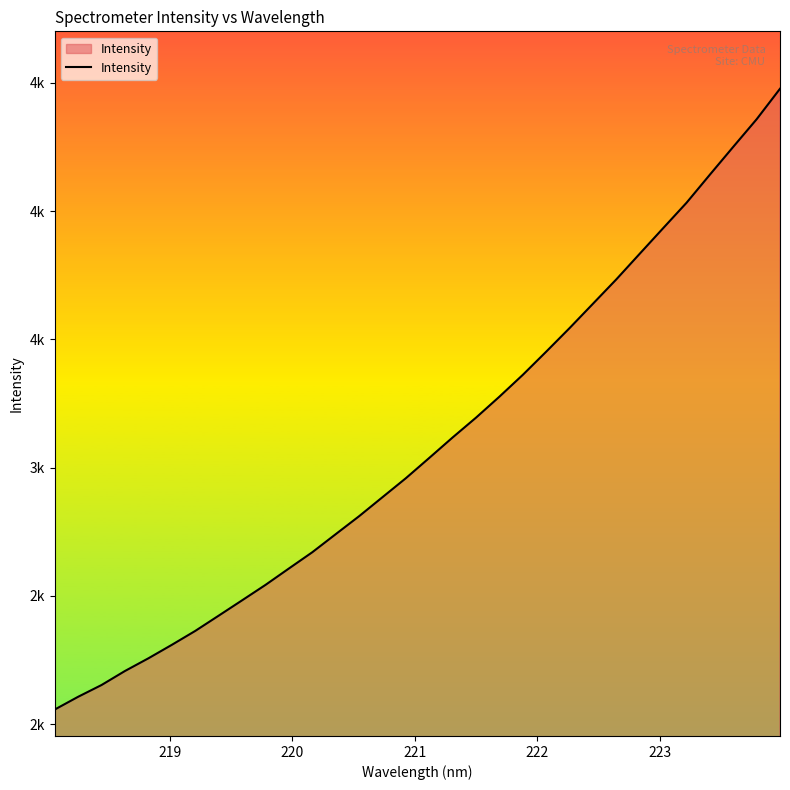

Does the chart display data point markers on the line(s)?

No